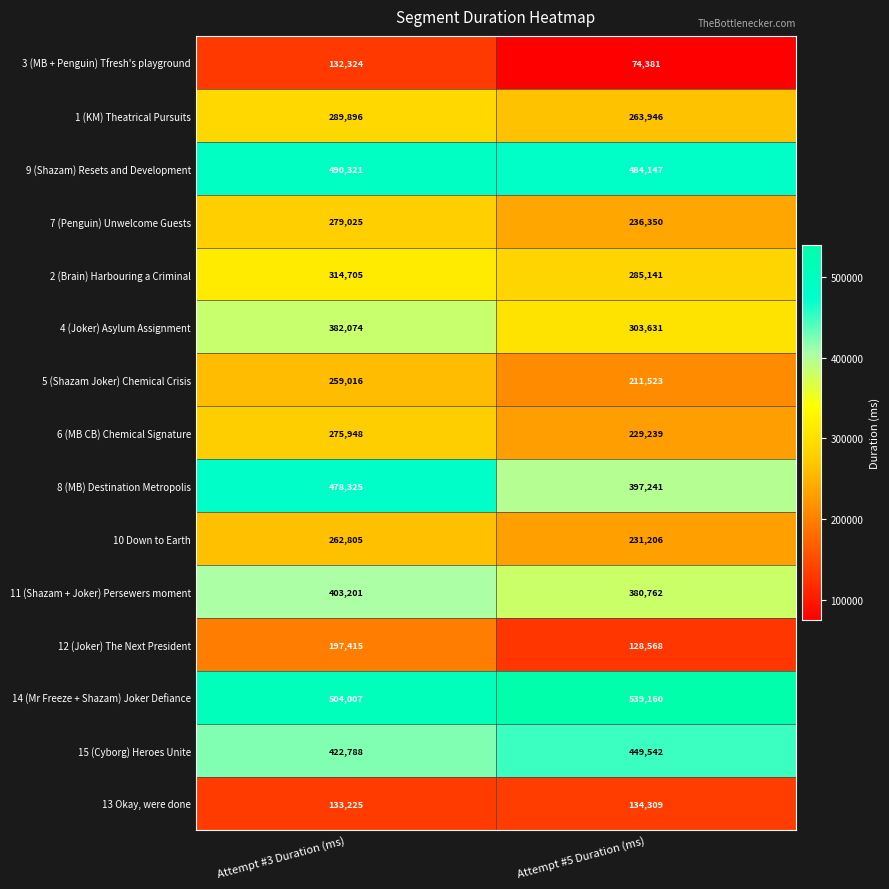

True or false: 9 (Shazam) Resets and Development has a value of 484147 at Attempt #5 Duration (ms).

True